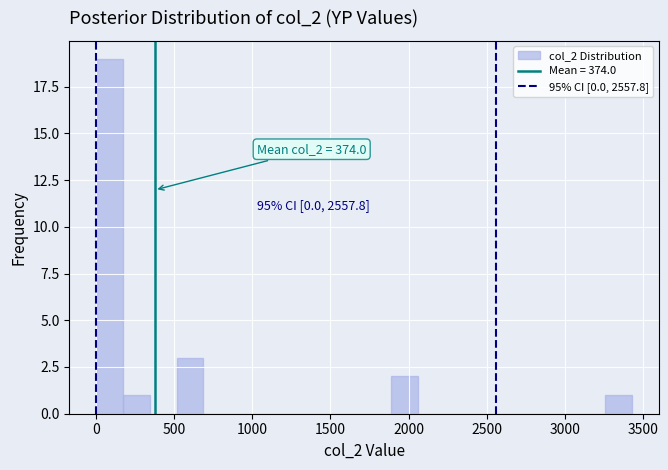

Around what value on the x-axis is the tallest bar? Give the approximate position of its centre, as read against the axis.

100